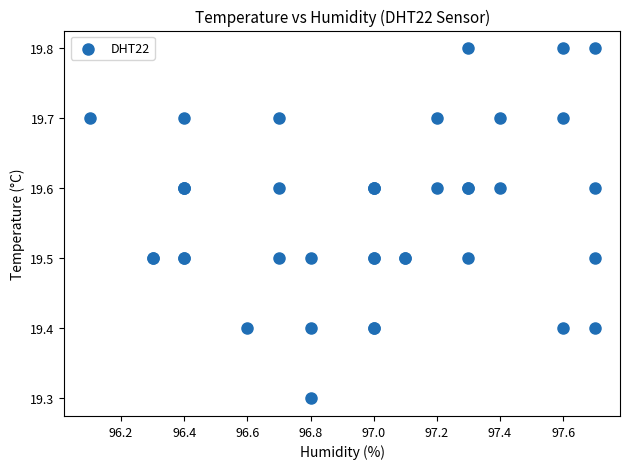

What Y value in the scatter plot is closest to 19?

19.3